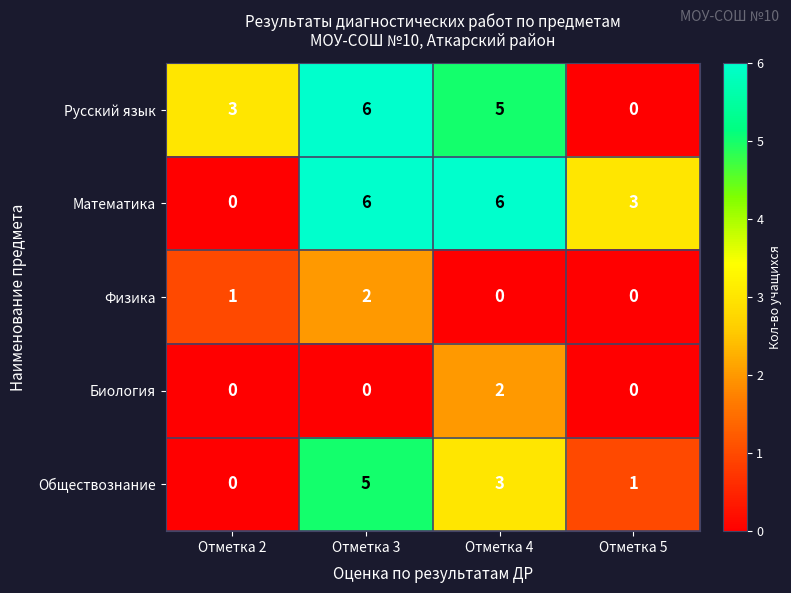

What value does the Русский язык series have at Отметка 3?

6